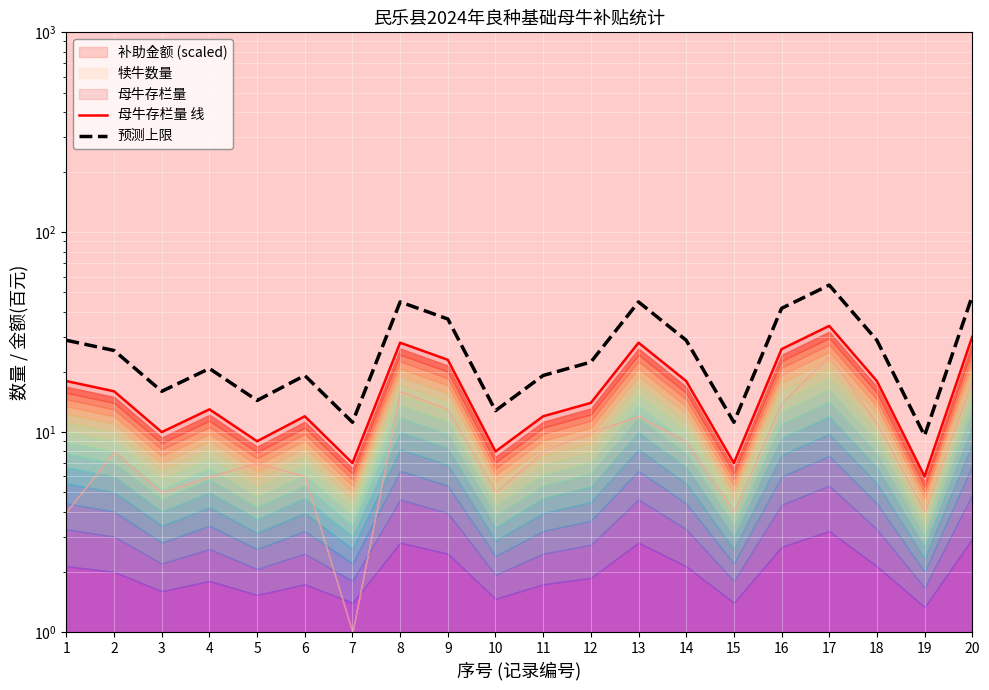

In 预测上限, how many points are lower than both neighbors (excluding endpoints)?

6